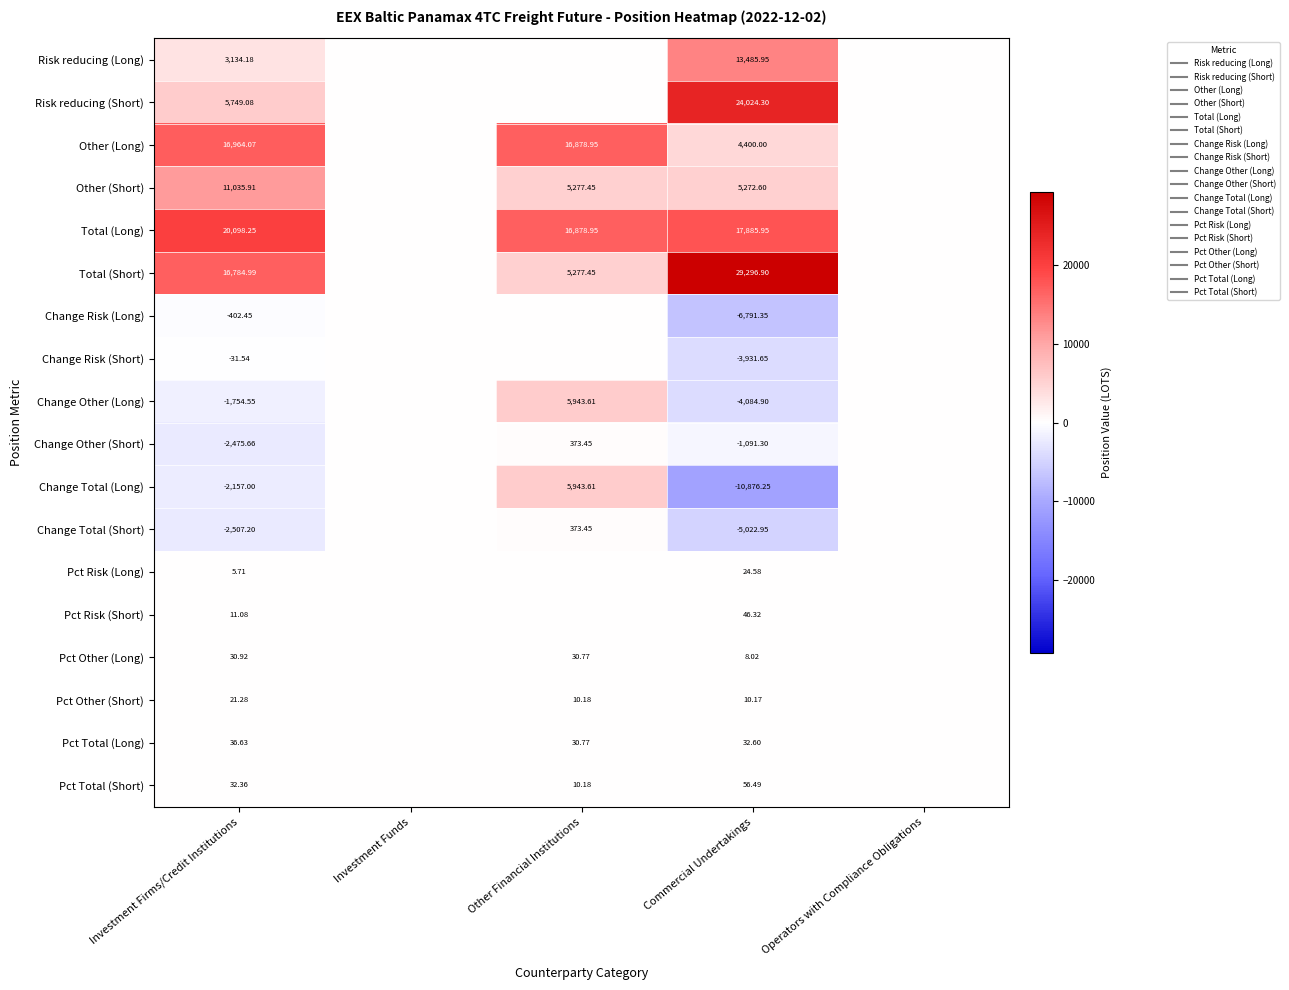

What is the highest value of the Pct Total (Long) series?

36.6